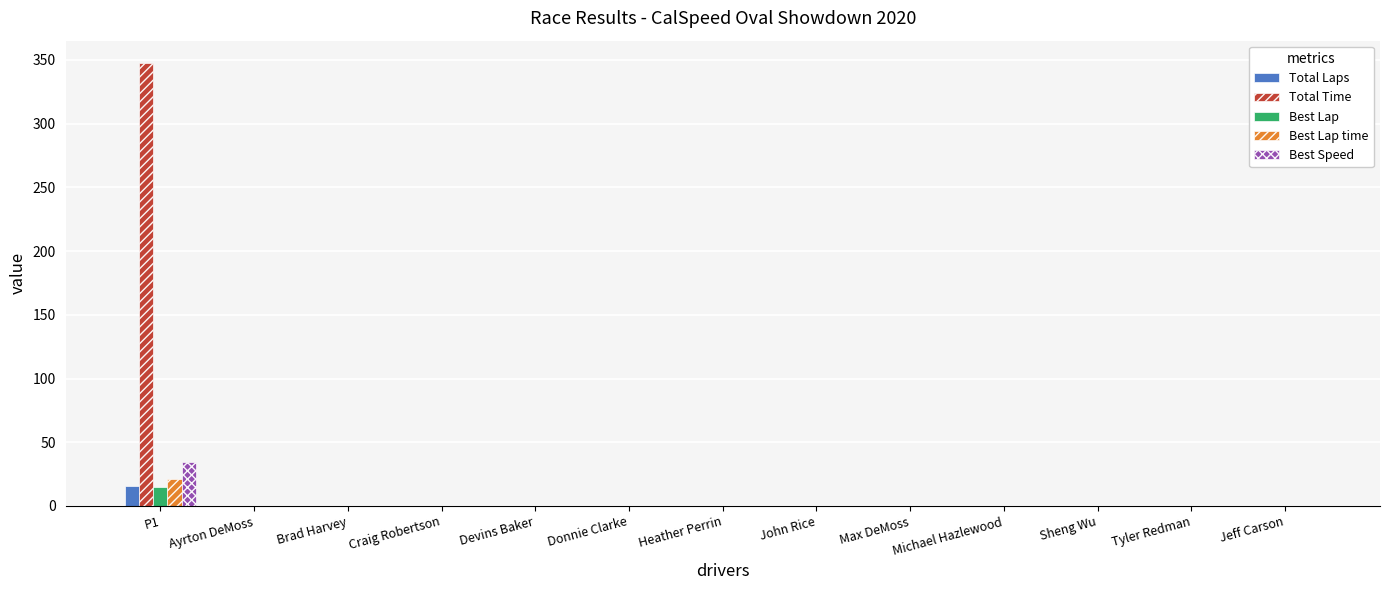

True or false: Best Lap time has a value of 12.6 at Sheng Wu.

False